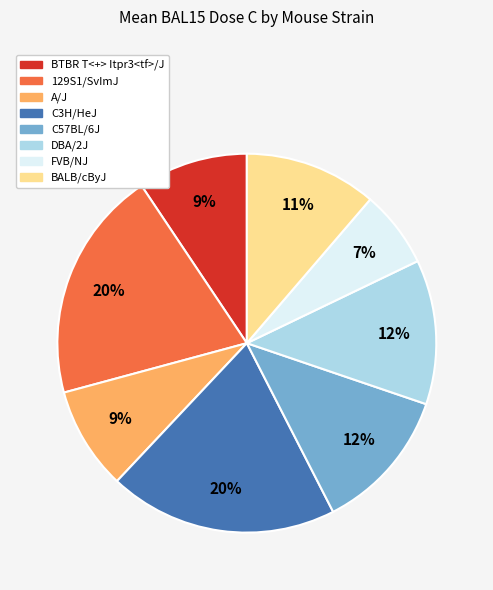

To the nearest percent, what percentage of the pie is C3H/HeJ?

20%